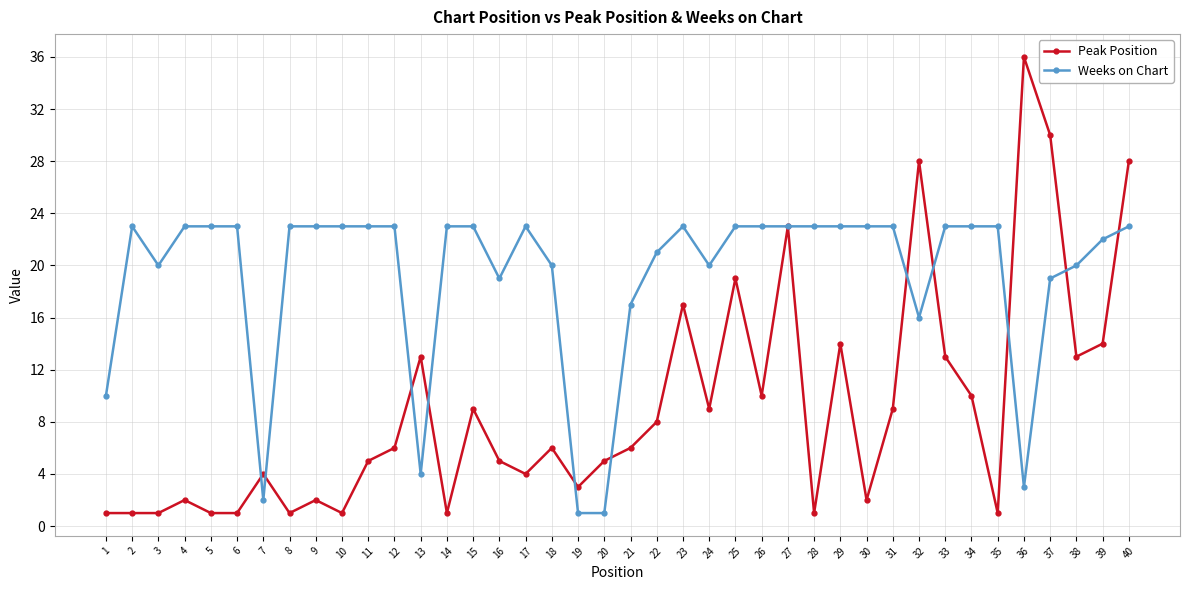

Is this an area chart (filled region under the line)?

No